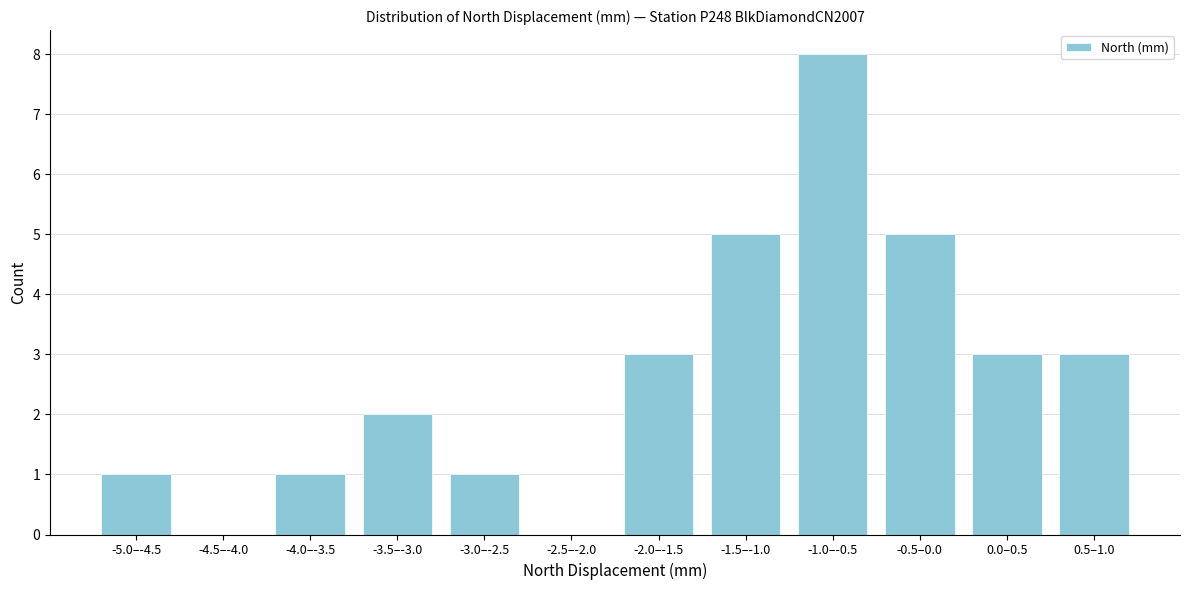

Reading left to right, list all the values displayed in this chart.

-5.0–-4.5=1	-4.5–-4.0=0	-4.0–-3.5=1	-3.5–-3.0=2	-3.0–-2.5=1	-2.5–-2.0=0	-2.0–-1.5=3	-1.5–-1.0=5	-1.0–-0.5=8	-0.5–0.0=5	0.0–0.5=3	0.5–1.0=3